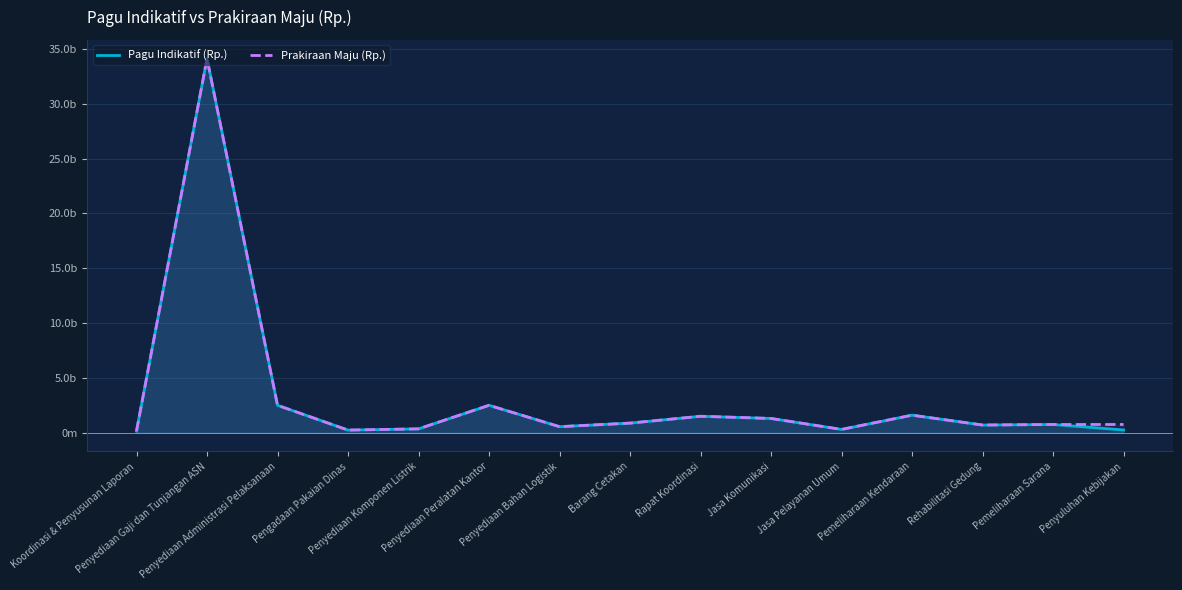

The Pagu Indikatif (Rp.) series shows 34127412000 at Penyediaan Gaji dan Tunjangan ASN. True or false?

True